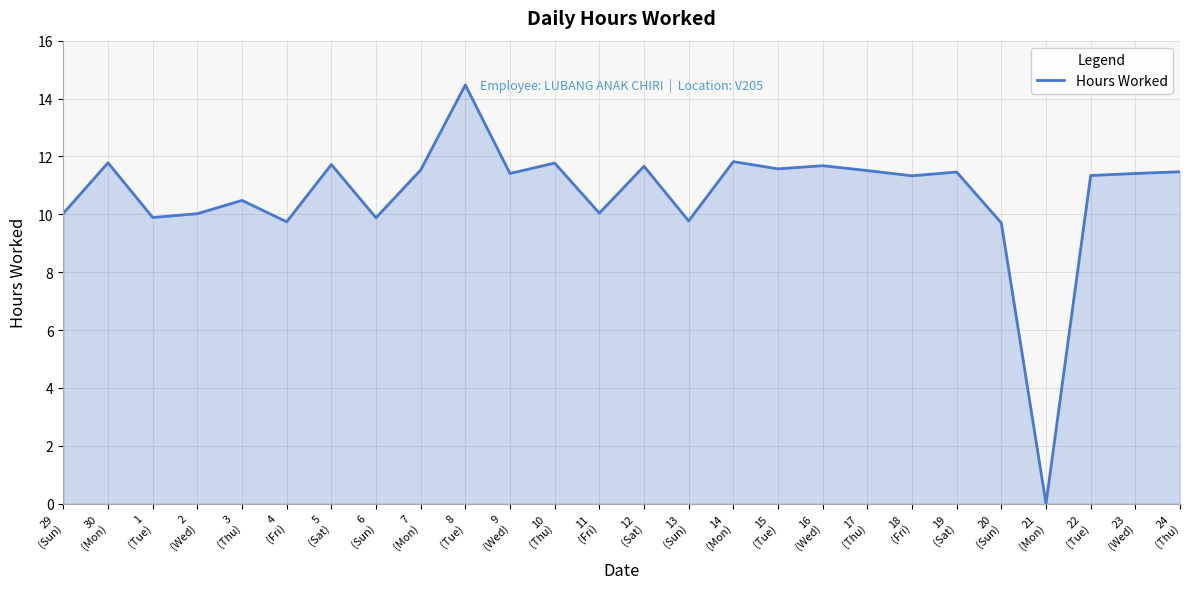

True or false: the data has more than 0 interior local peaks.

True